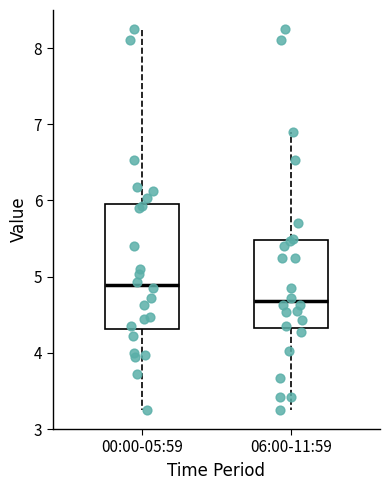

Which box's median line is the highest?

00:00-05:59